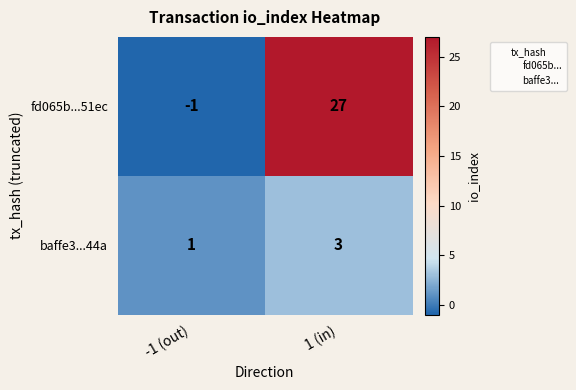

Is it true that fd065b...51ec equals -1 at -1 (out)?

True